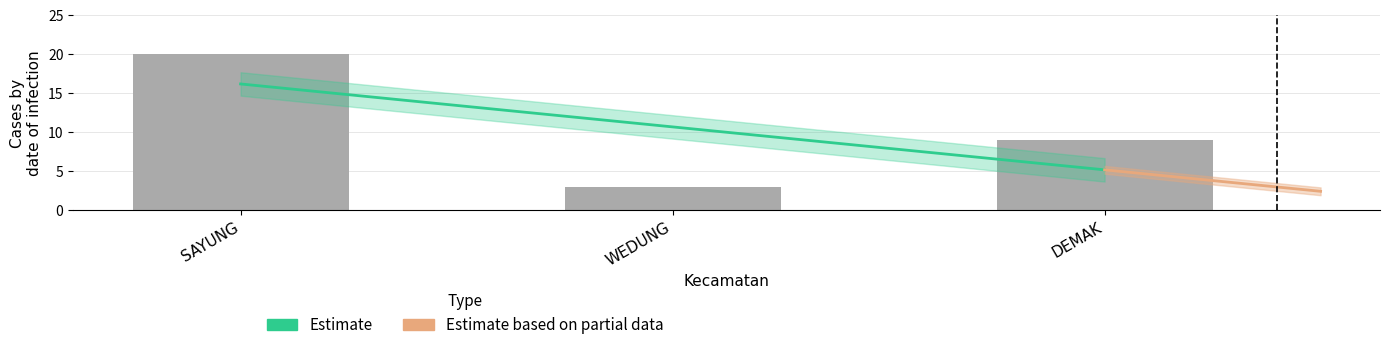

Reading left to right, transcribe all the data shown in this chart.

20	3	9